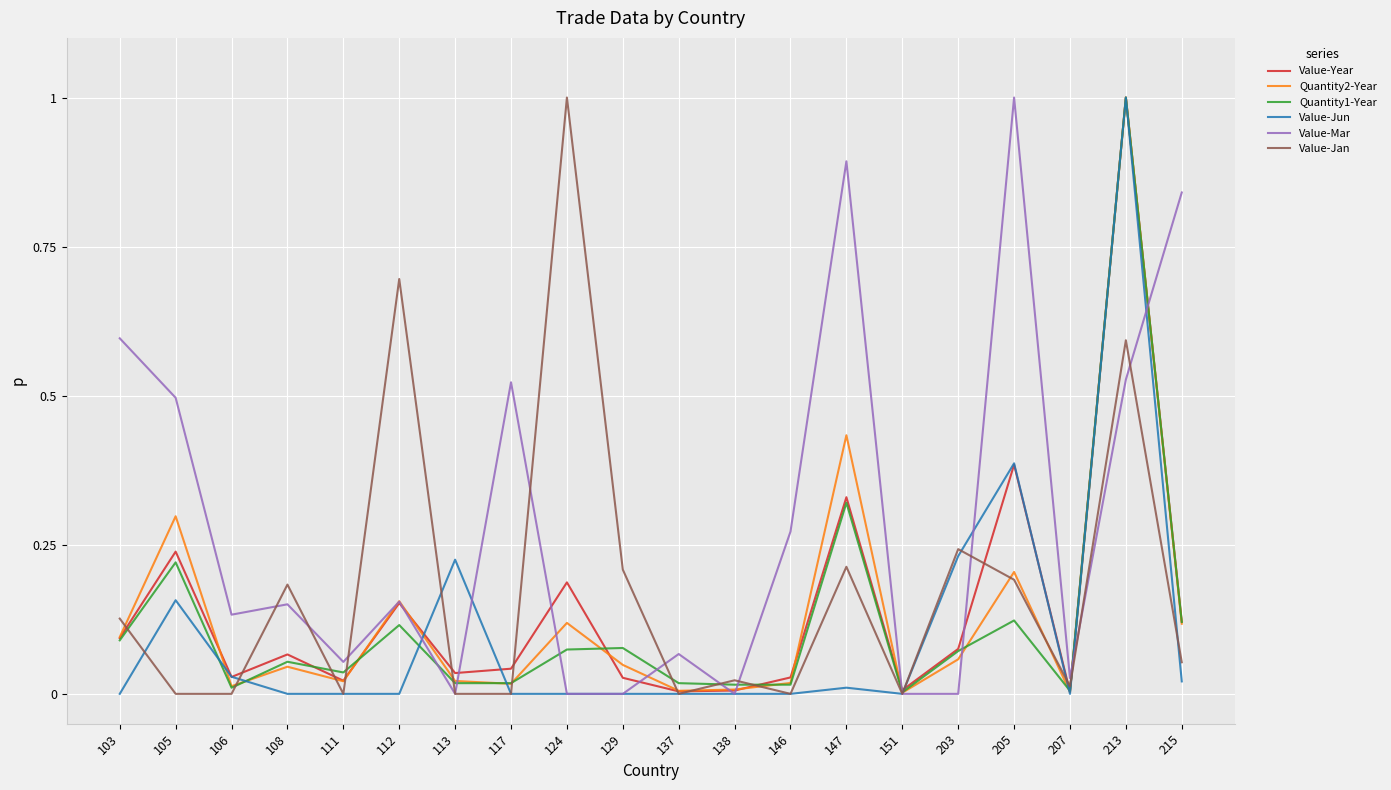

Which series has the largest total across all categories?

Value-Mar